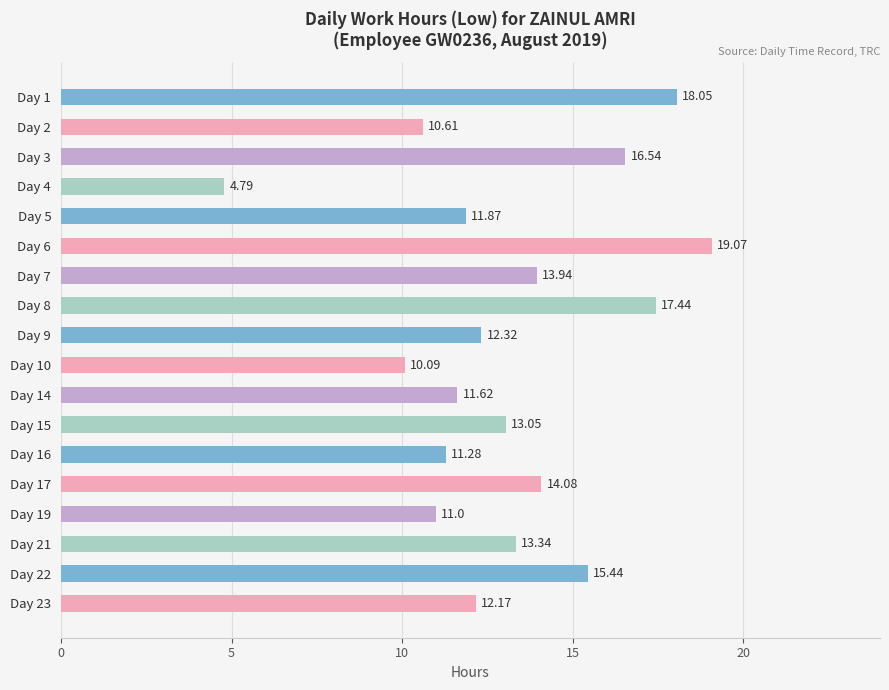

What is the maximum value shown in the chart?

19.1